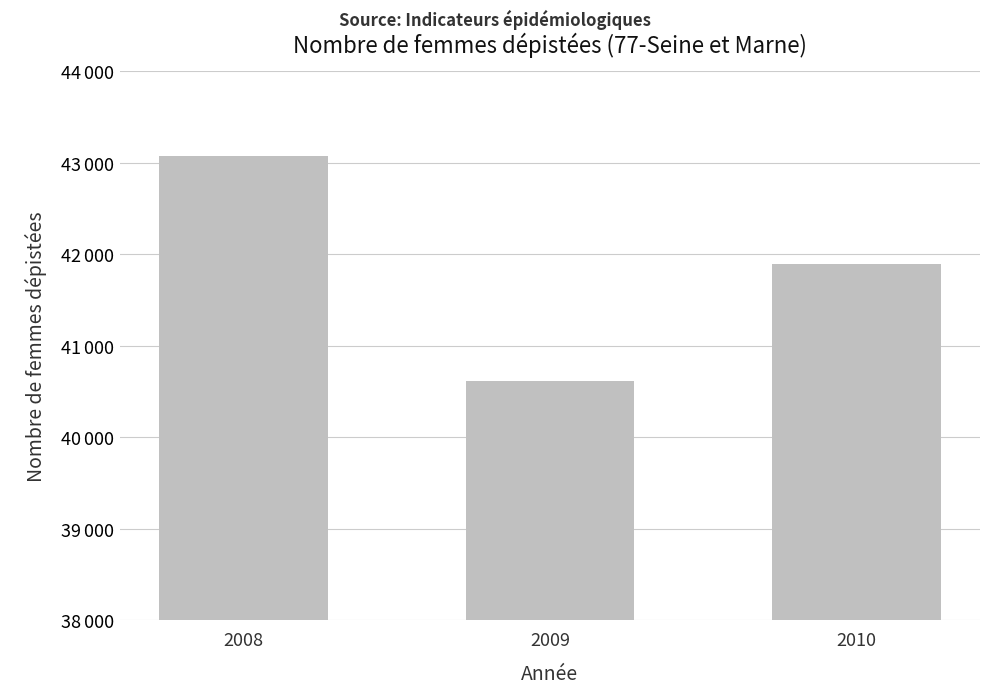

Which has a higher value, 2008 or 2010?

2008